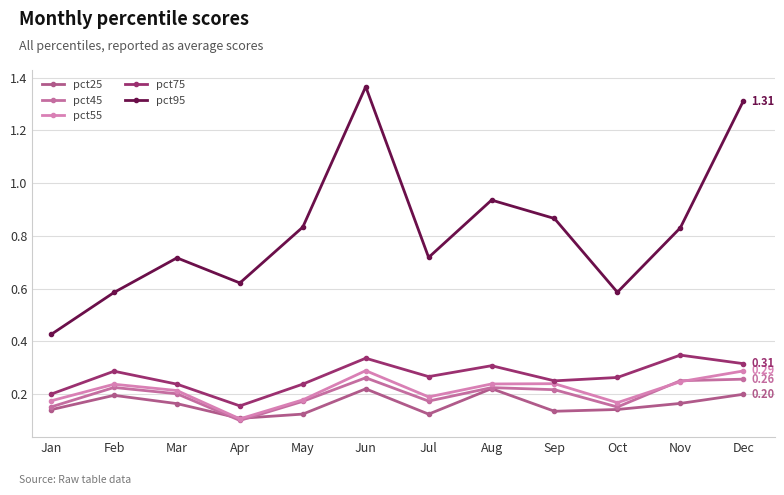

Does the chart have visible grid lines?

Yes